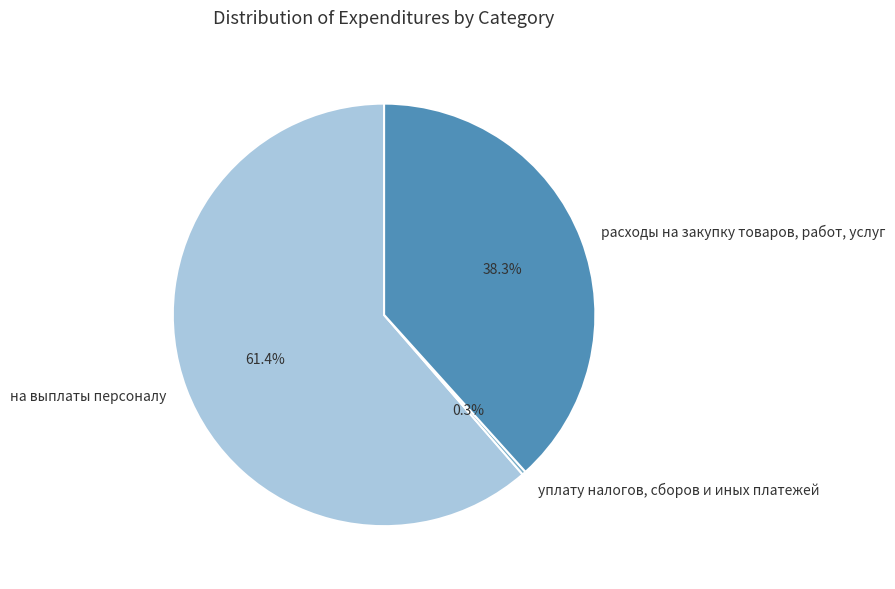

To the nearest percent, what is the average slice percentage?

33%